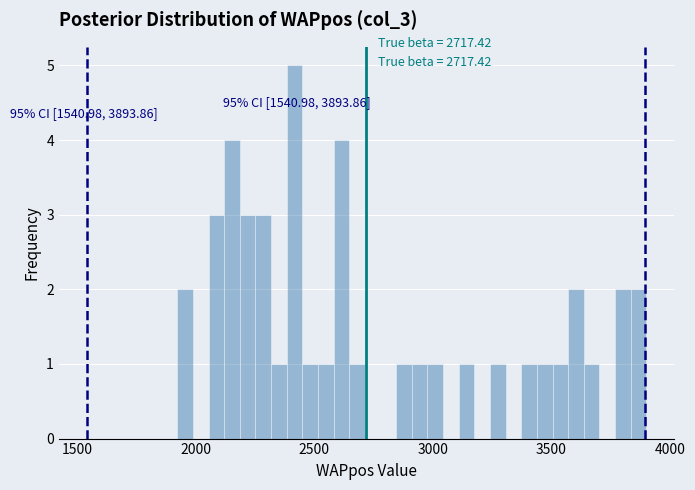

Read against the x-axis, roughly where is the centre of the tallest bar?

2400